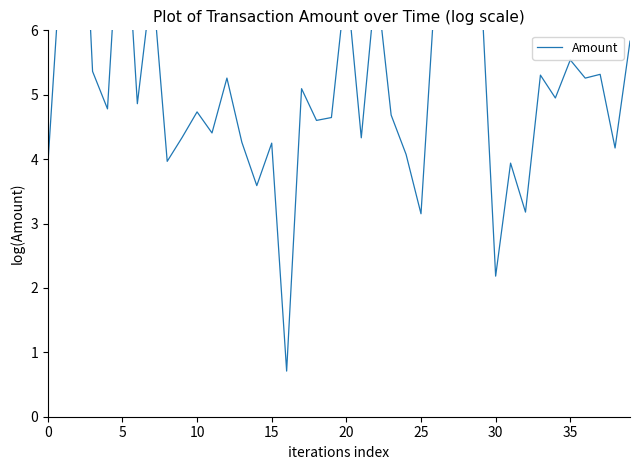

Reading left to right, what are all the values shown in this chart?

3.9	7.5	10.2	5.4	4.8	8.7	4.9	6.8	4.0	4.3	4.7	4.4	5.3	4.3	3.6	4.2	0.7	5.1	4.6	4.6	6.8	4.3	6.8	4.7	4.1	3.2	6.8	6.8	6.8	6.8	2.2	3.9	3.2	5.3	4.9	5.5	5.3	5.3	4.2	5.8